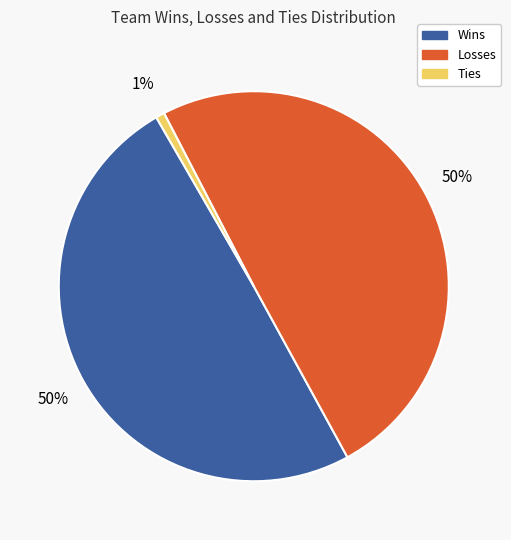

To the nearest percent, what is the difference between the largest and smallest slice percentages?

49%